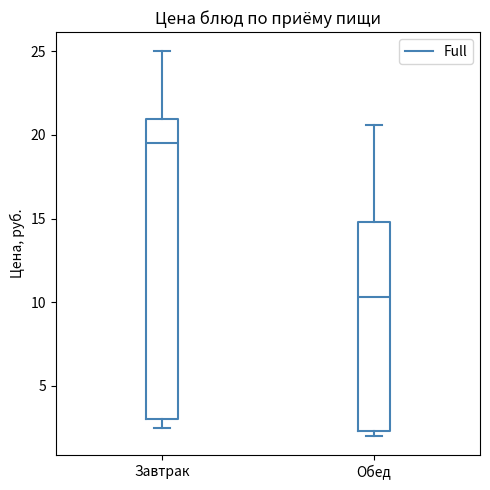

Where is the lower edge of the box for Обед on the y-axis? The values are not printed on the chart, so give them approximately, as read against the axis.

2.5